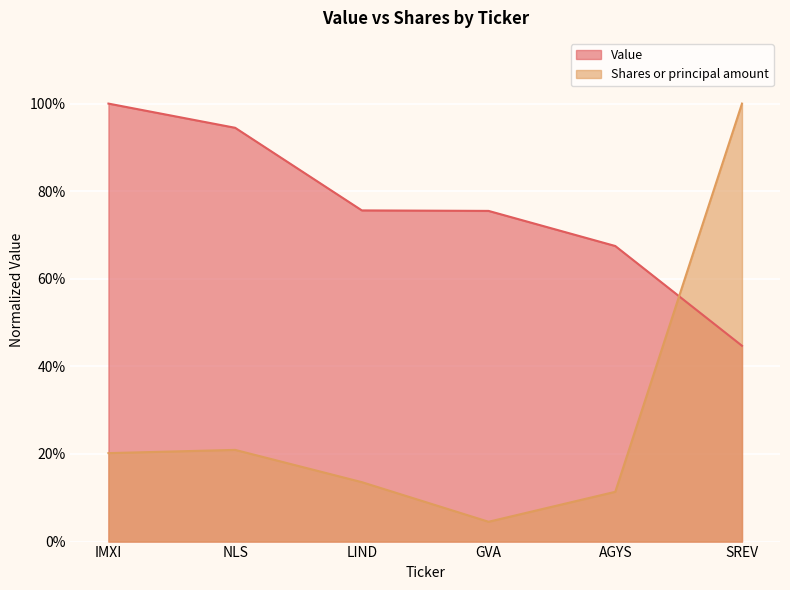

At which label is Shares or principal amount closest to 0?

GVA